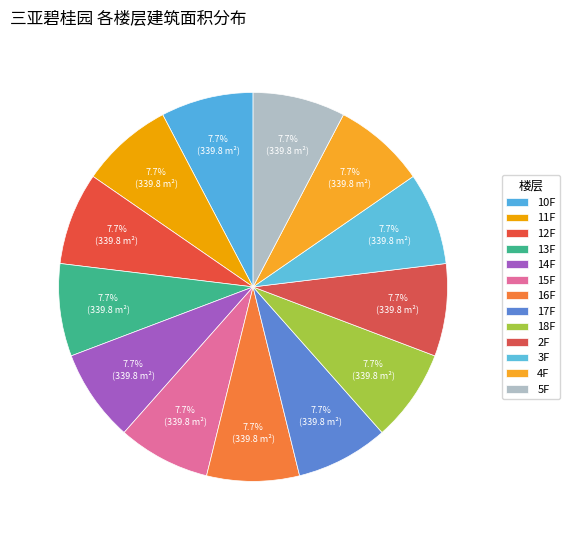

Does any single category account for the majority?

No